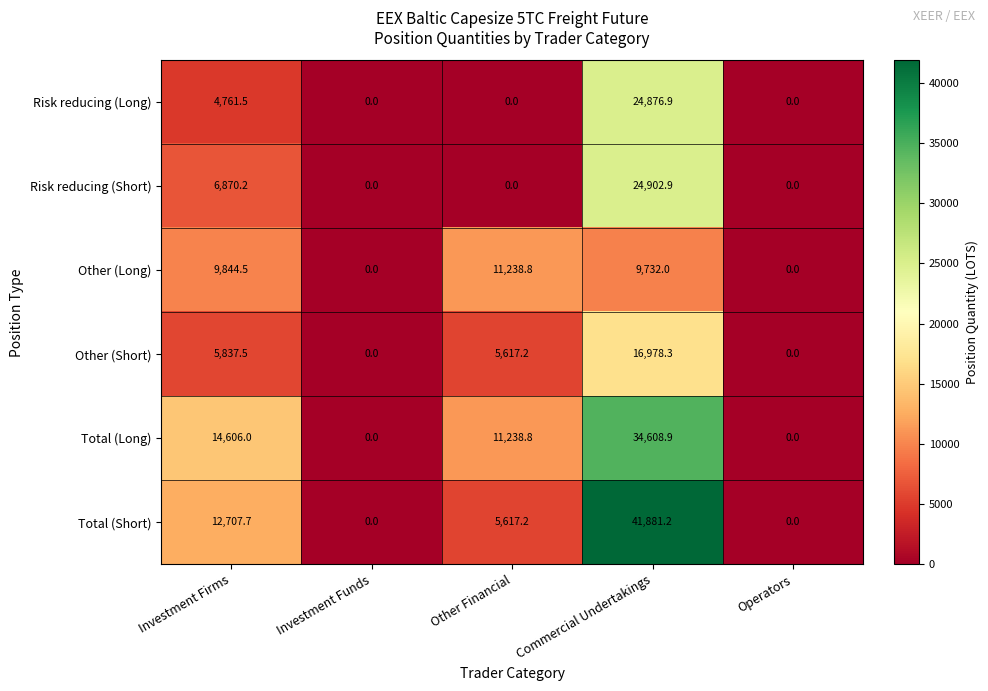

Which series has the widest spread of values?

Total (Short)